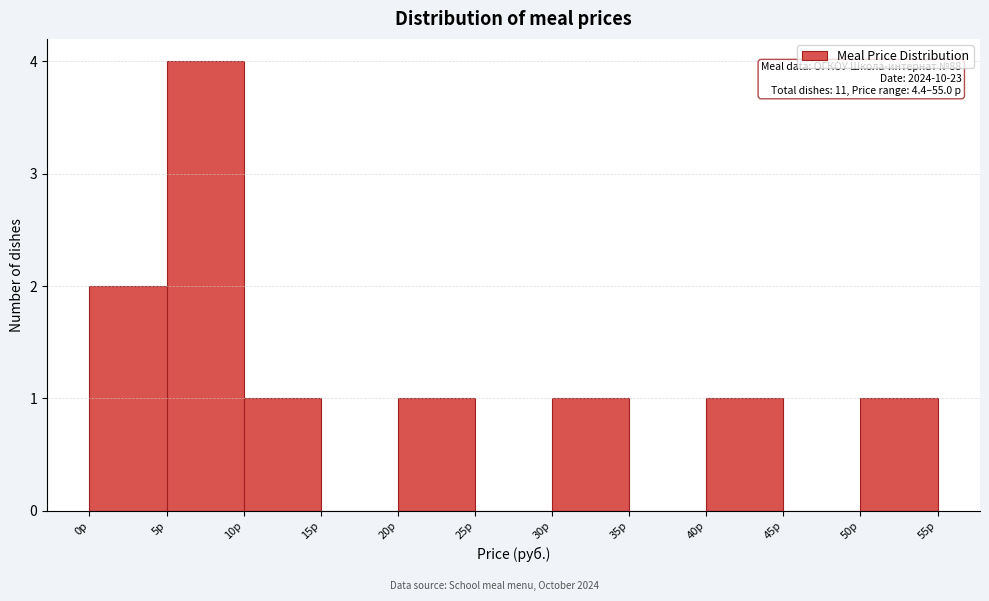

Over which range of the x-axis is the bar tallest?

5 to 10